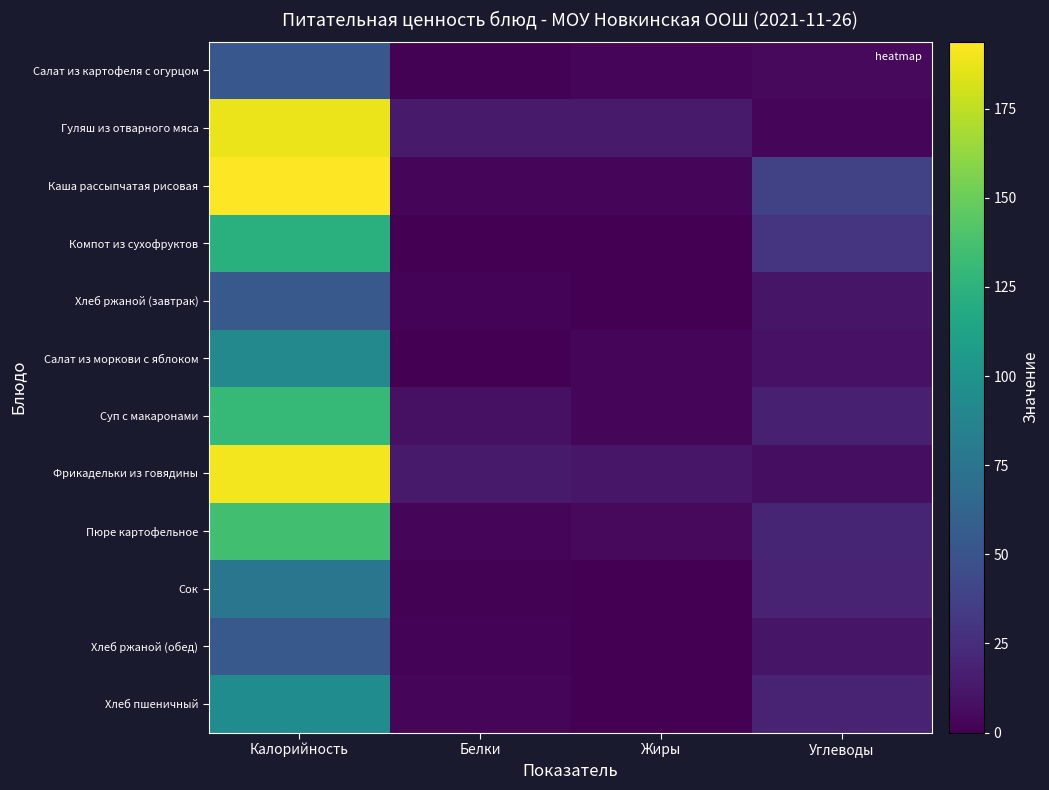

Reading left to right, extract all data points from this chart.

Салат из картофеля с огурцом: Калорийность=52.6	Белки=0.8	Жиры=3.1	Углеводы=5.2
Гуляш из отварного мяса: Калорийность=188.4	Белки=14.1	Жиры=13.7	Углеводы=3.5
Каша рассыпчатая рисовая: Калорийность=193.8	Белки=3.7	Жиры=3.0	Углеводы=38.4
Компот из сухофруктов: Калорийность=123.1	Белки=0.6	Жиры=0.0	Углеводы=30.2
Хлеб ржаной (завтрак): Калорийность=54.3	Белки=2.0	Жиры=0.4	Углеводы=10.8
Салат из моркови с яблоком: Калорийность=91.2	Белки=0.5	Жиры=3.1	Углеводы=9.7
Суп с макаронами: Калорийность=129.6	Белки=8.6	Жиры=3.3	Углеводы=16.7
Фрикадельки из говядины: Калорийность=190.3	Белки=13.8	Жиры=11.7	Углеводы=7.3
Пюре картофельное: Калорийность=135.2	Белки=3.4	Жиры=4.6	Углеводы=20.0
Сок: Калорийность=76.0	Белки=1.0	Жиры=0.0	Углеводы=18.2
Хлеб ржаной (обед): Калорийность=54.3	Белки=2.0	Жиры=0.4	Углеводы=10.8
Хлеб пшеничный: Калорийность=94.0	Белки=3.2	Жиры=0.4	Углеводы=19.3